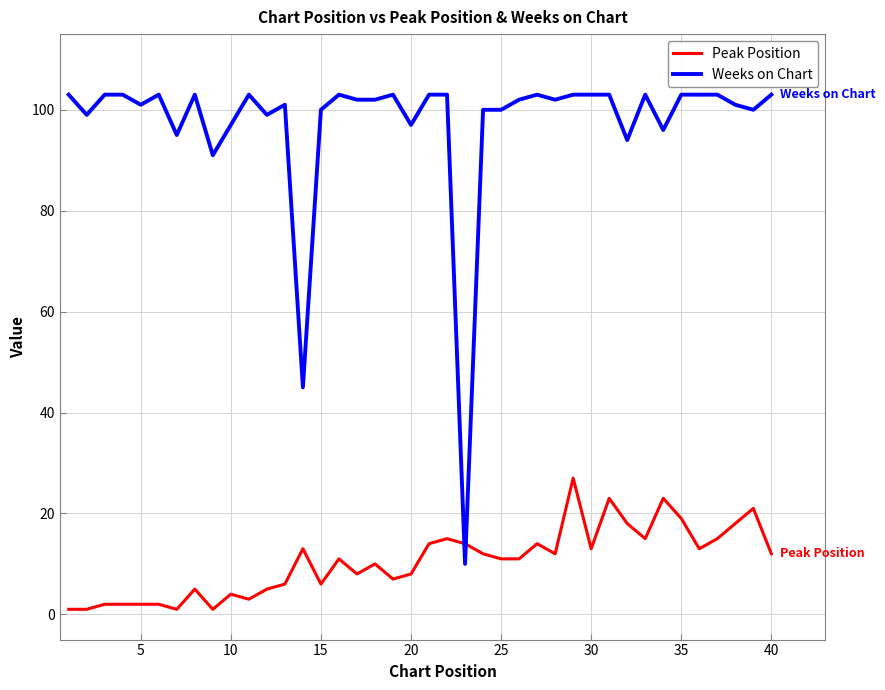

What is the difference between the maximum and minimum values in the Peak Position series?

26